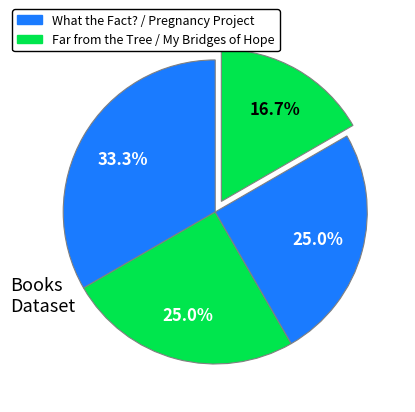

Which slice is the largest?

What the Fact?